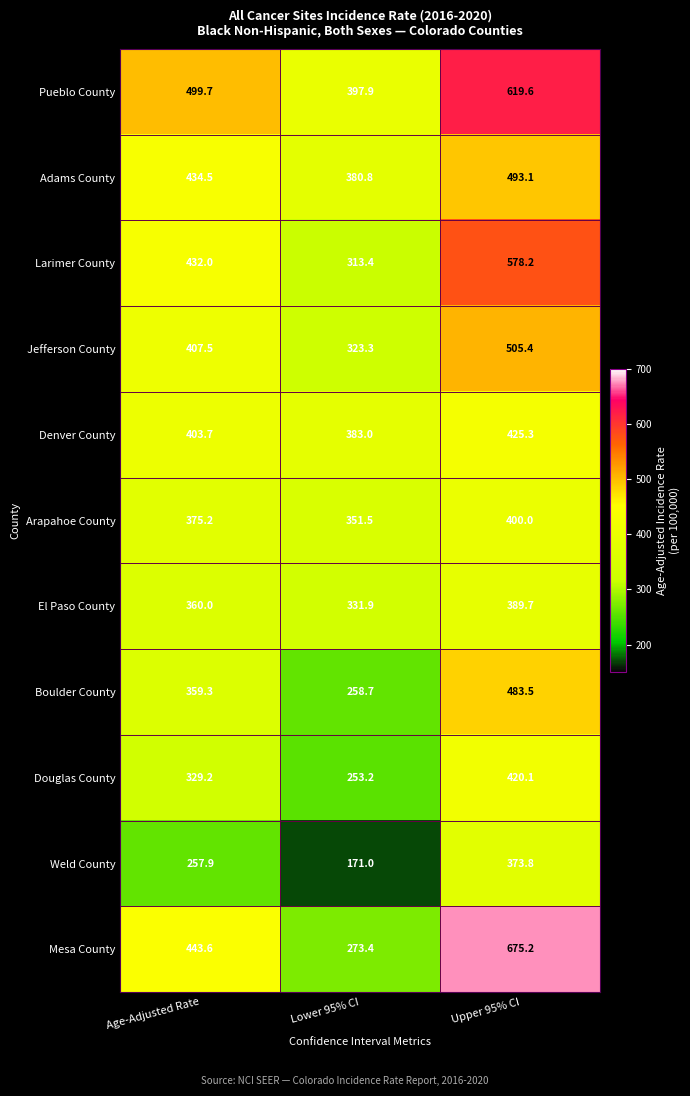

At which category is the sum across all series the highest?

Upper 95% CI